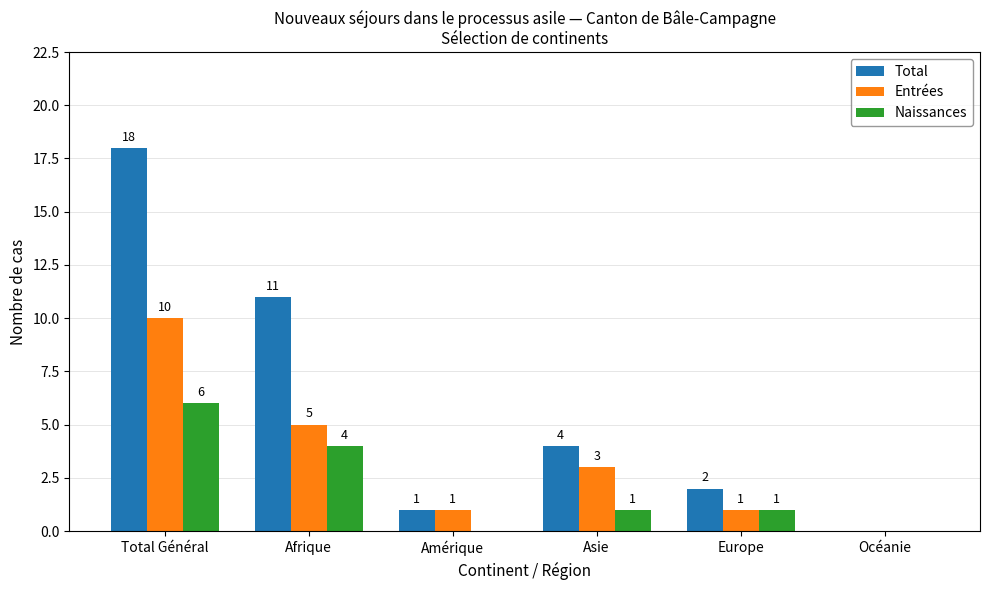

Read the Total value at Total Général, to the nearest 5.

20